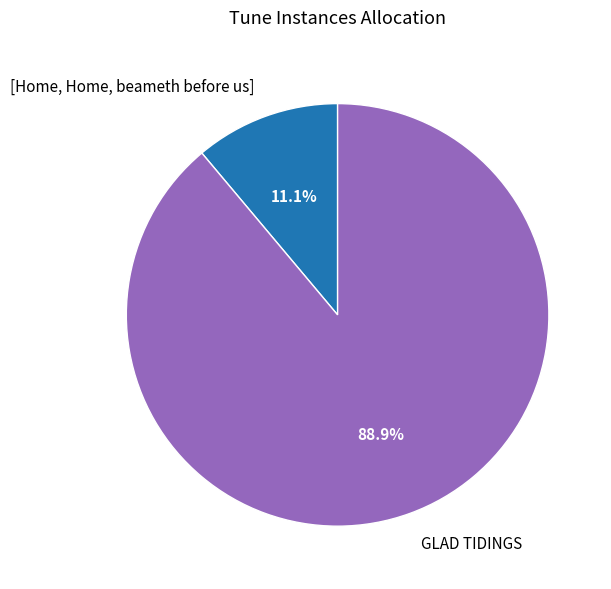

Is it true that GLAD TIDINGS is 89% of the pie?

True